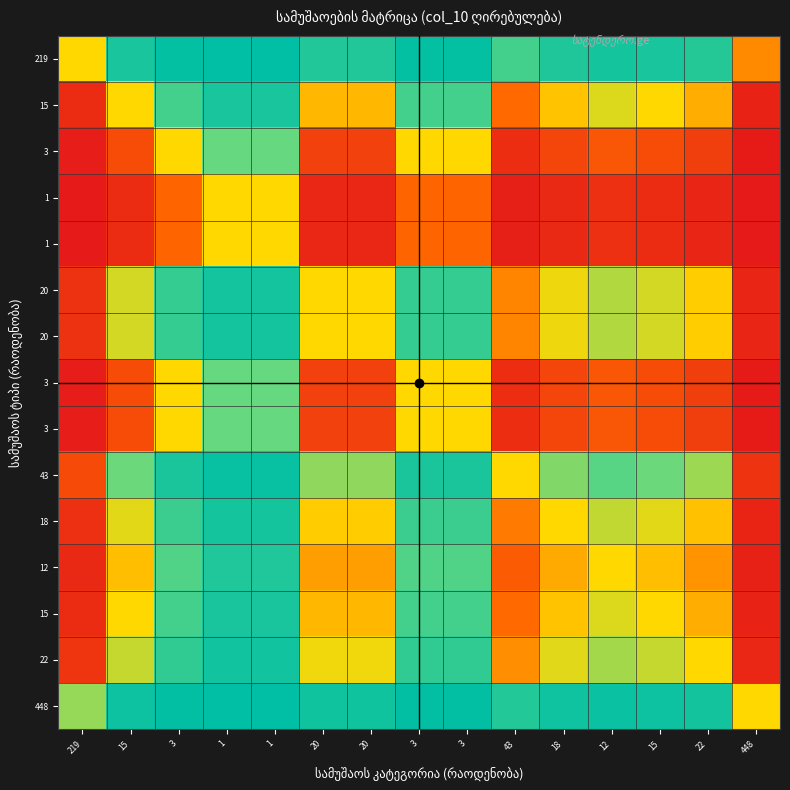

Which category has the highest value across all series?

1